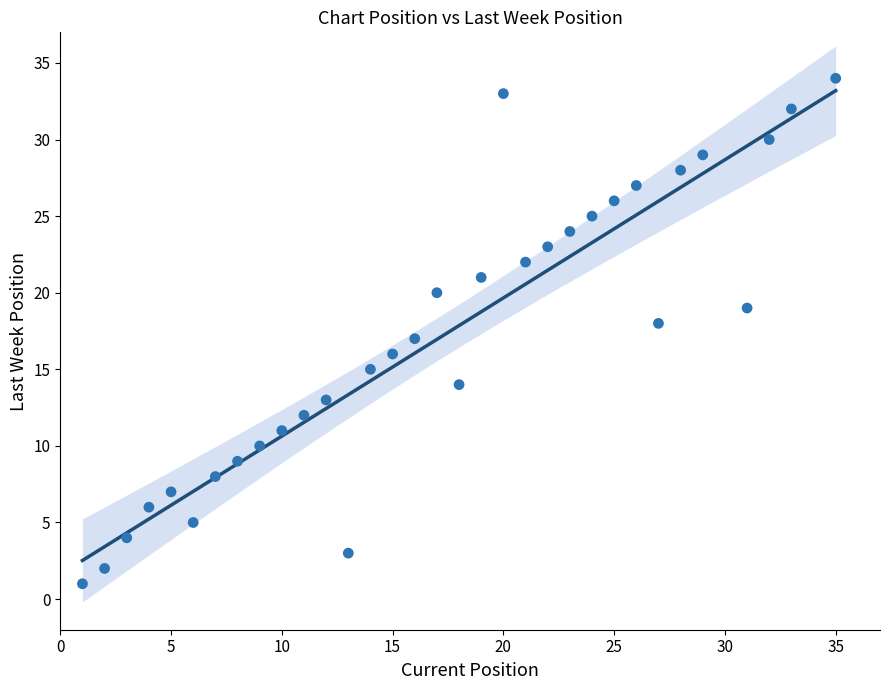

What is the range of X values (max minus min)?

34